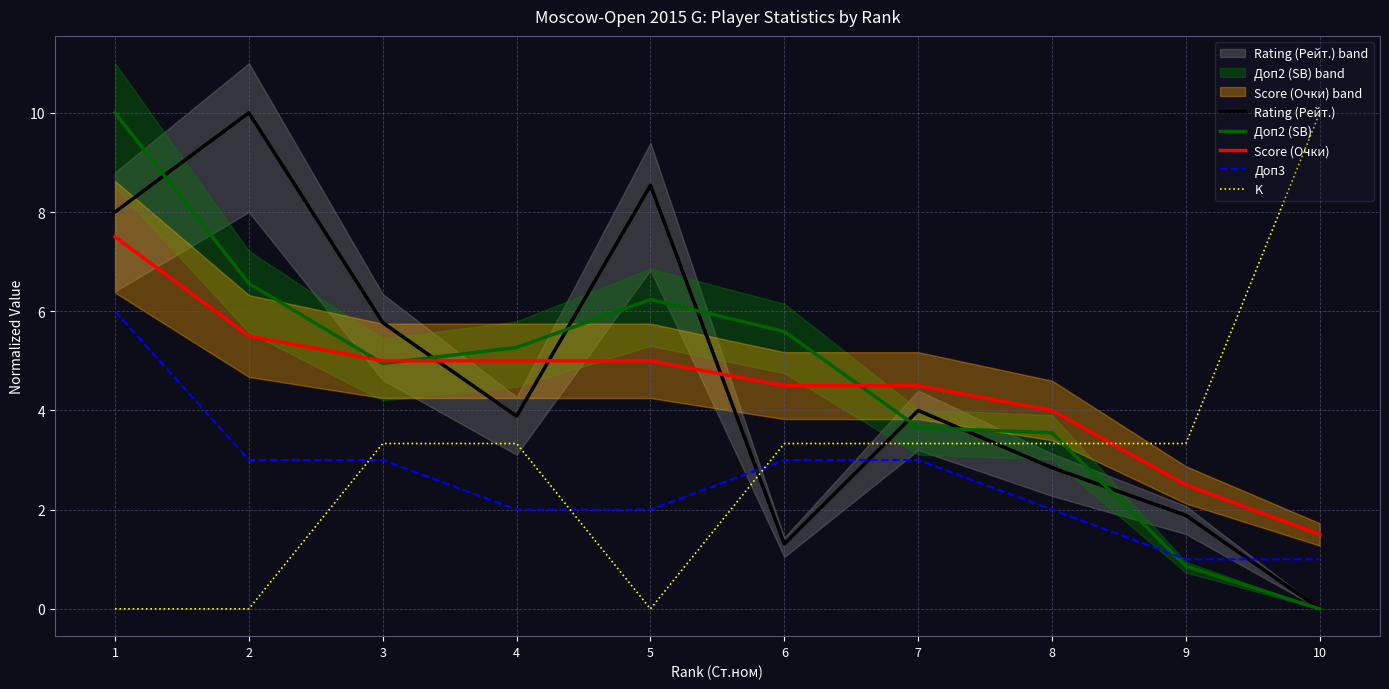

Rank the series at 3 from highest to lowest value.

Rating (Рейт.), Score (Очки), Доп2 (SB), K, Доп3